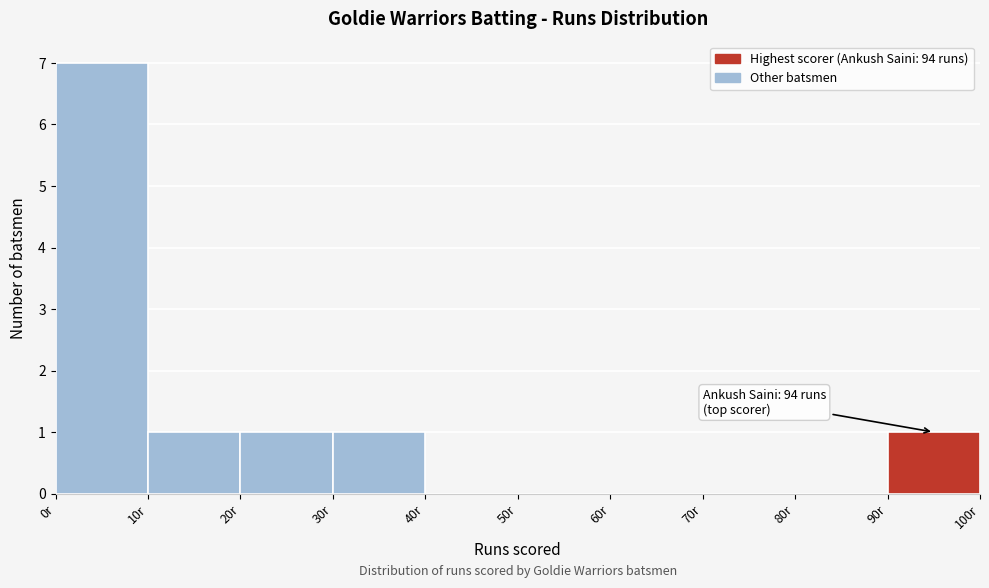

Over which range of the x-axis is the bar tallest?

0 to 10